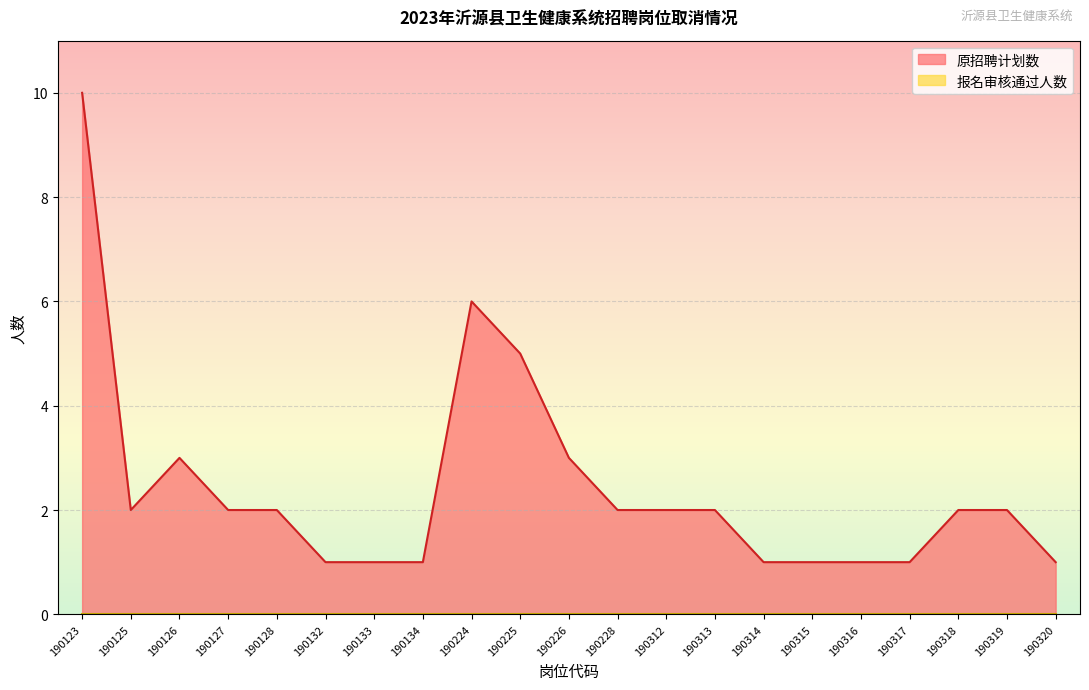

Count the number of values greater than 2.

5